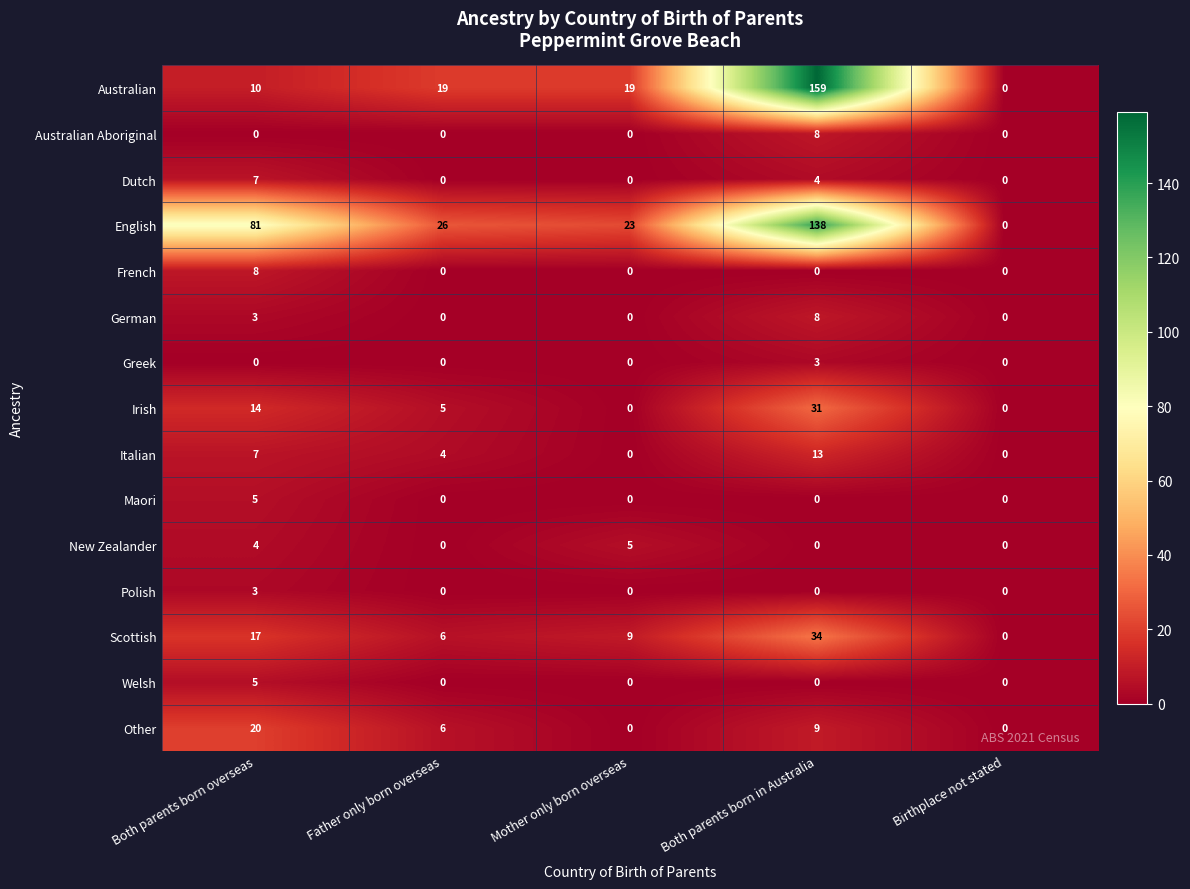

Between Mother only born overseas and Both parents born in Australia, which series saw the biggest shift?

Australian